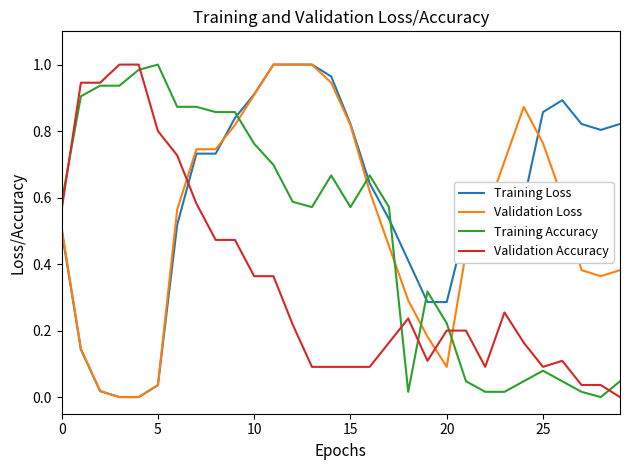

Rank the series by their average value, from highest to lowest.

Training Loss, Validation Loss, Training Accuracy, Validation Accuracy